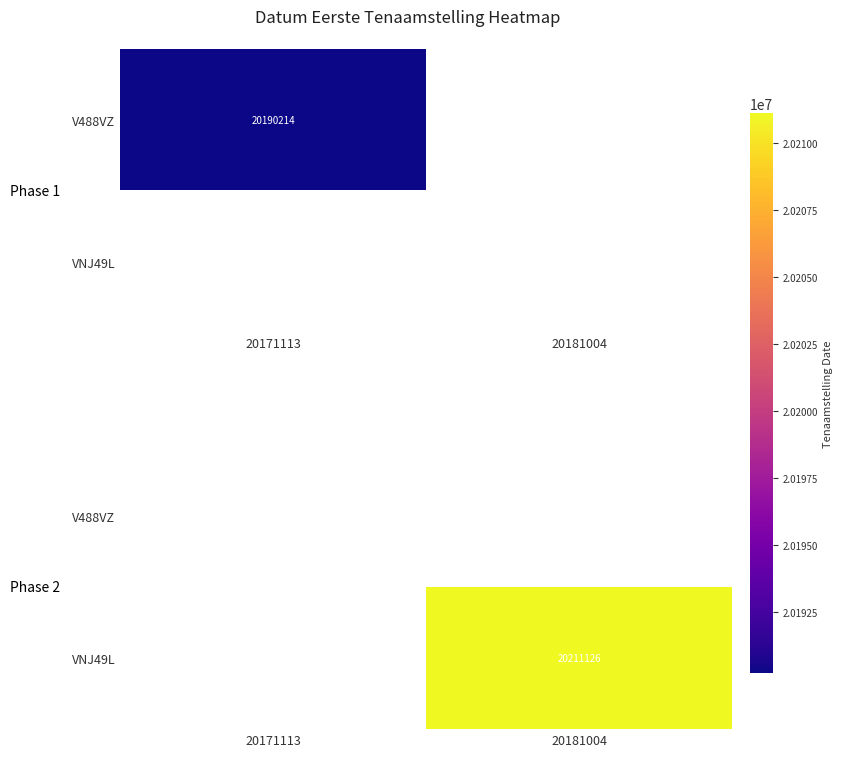

Count the number of data series in this chart.

2